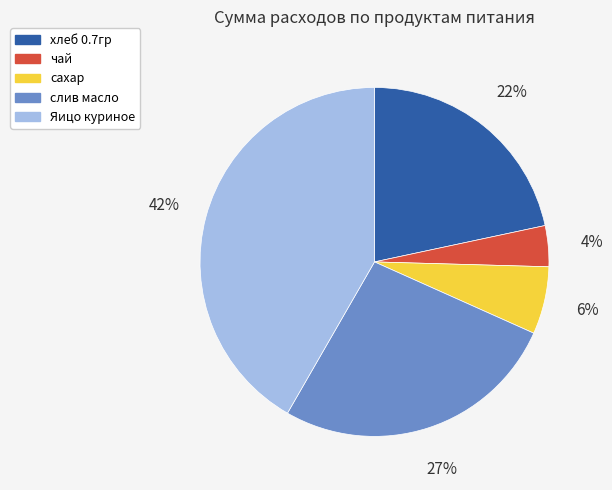

What percentage is the сахар slice, to the nearest percent?

6%